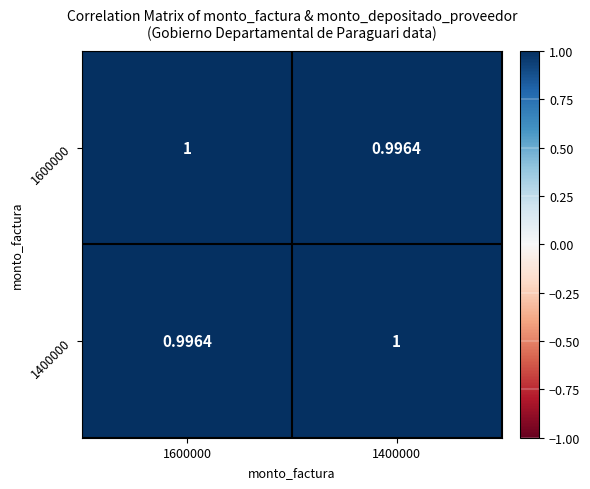

Rank the series at 1600000 from highest to lowest value.

1600000, 1400000